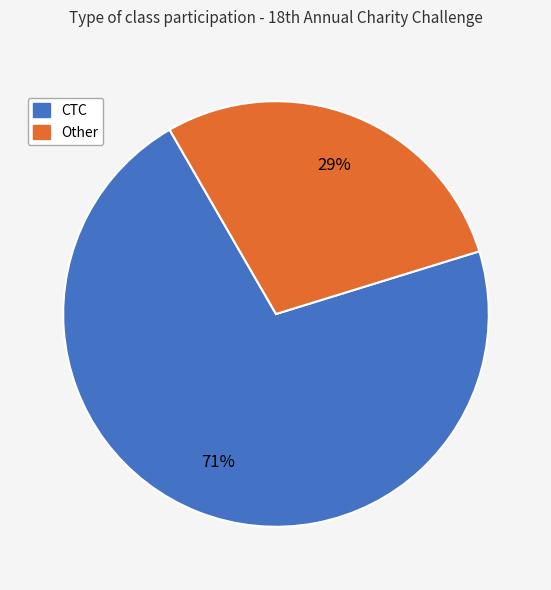

To the nearest percent, what percentage of the pie is CTC?

71%